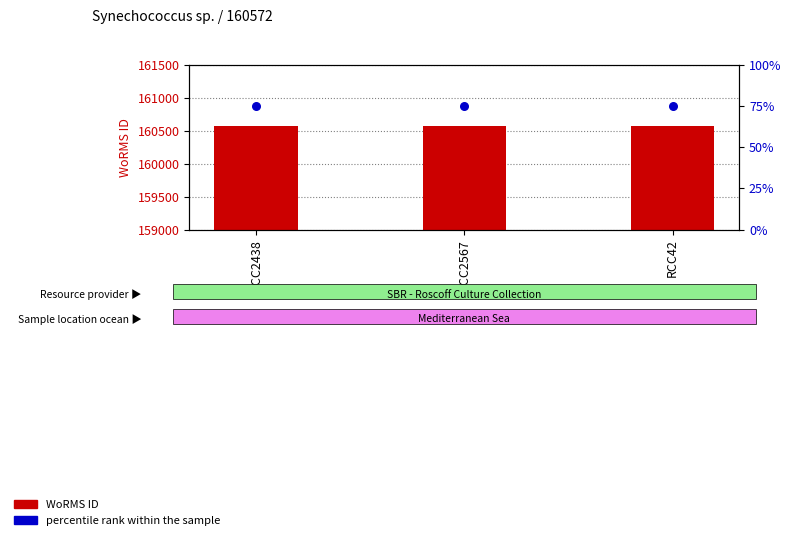

Is the value of percentile rank within the sample at RCC2567 greater than the value of WoRMS ID at RCC2567?

No